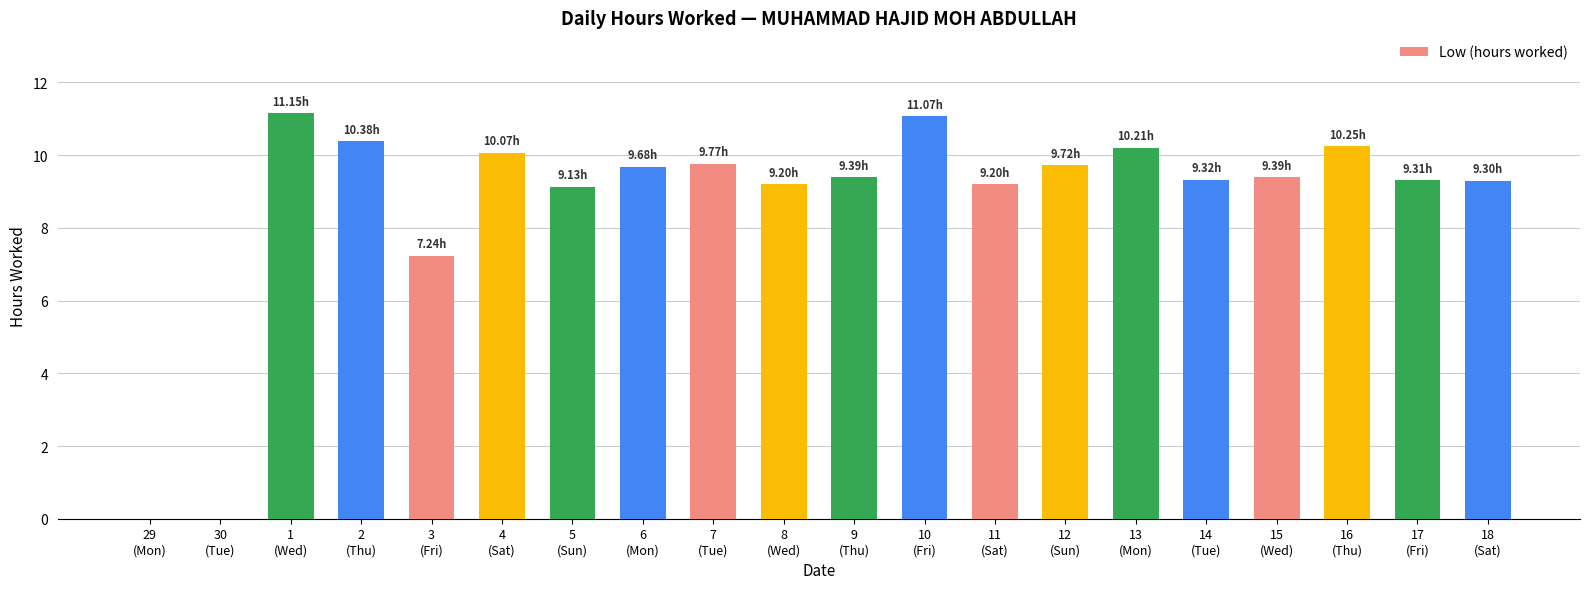

What is the ratio of the value at 12
(Sun) to the value at 5
(Sun)?

1.1